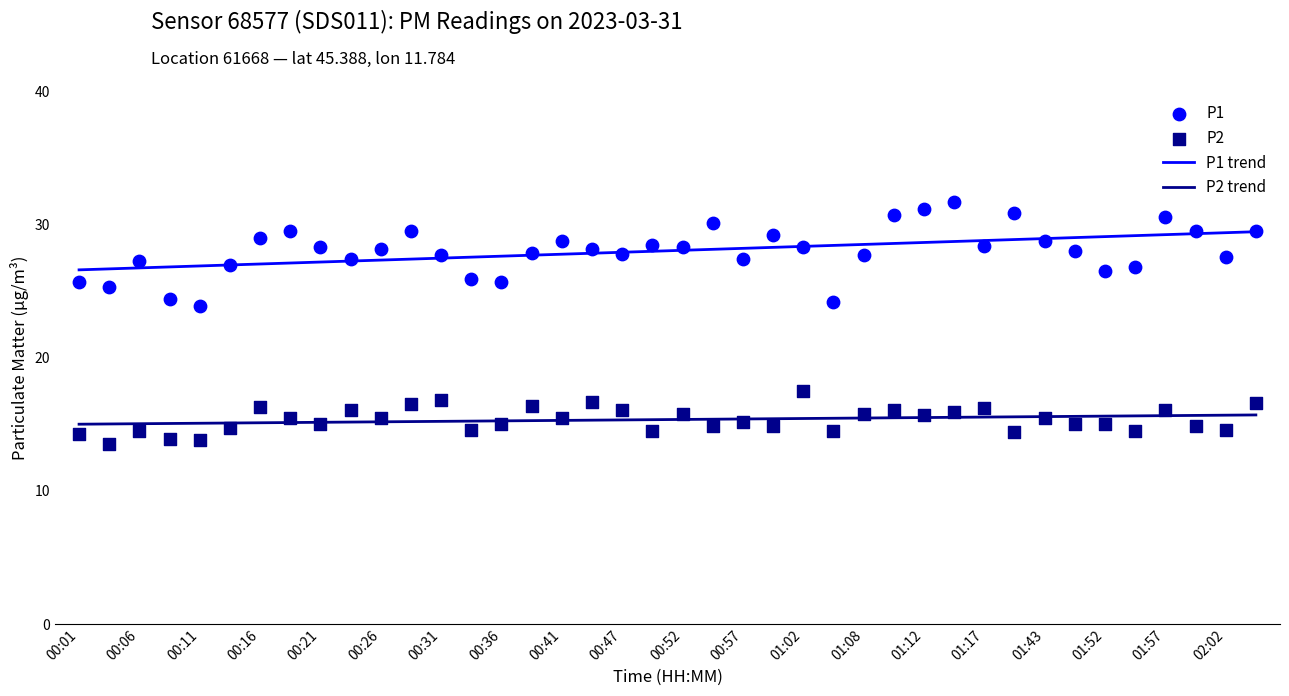

Which series has the largest total across all categories?

P1